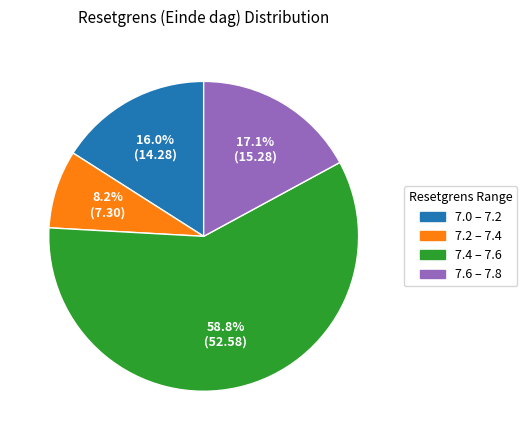

Is there a majority slice in this chart?

Yes